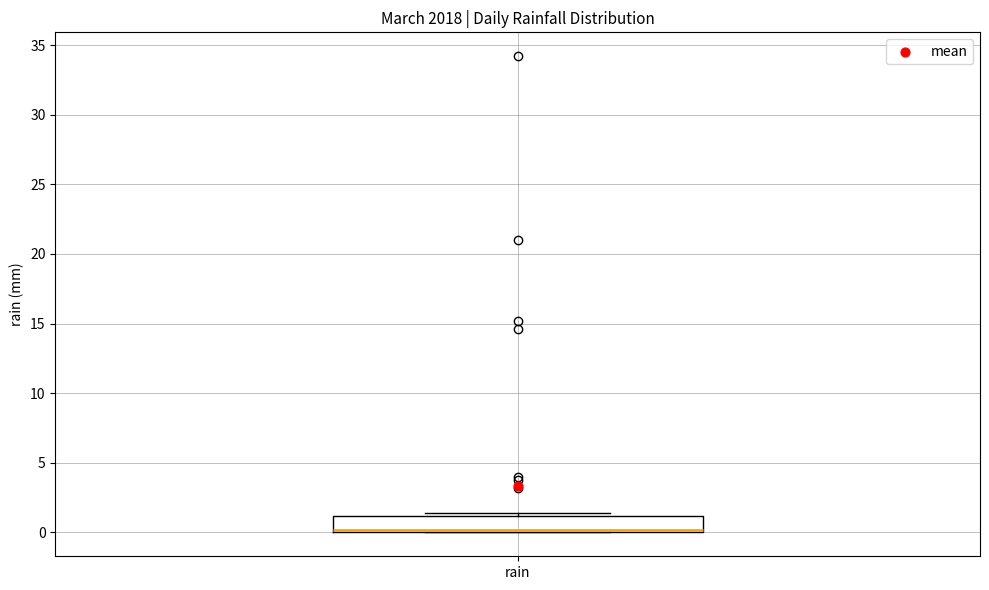

Where is the upper edge of the box for rain on the y-axis? The values are not printed on the chart, so give them approximately, as read against the axis.

1.0